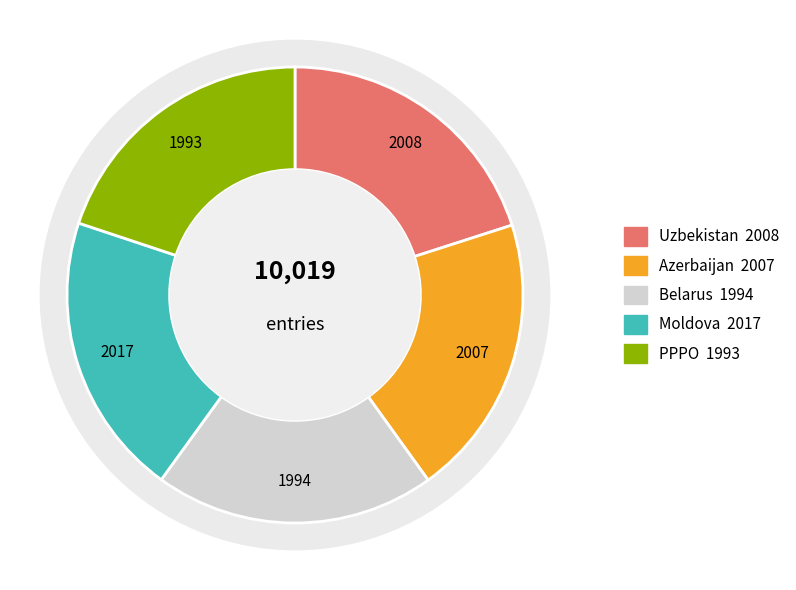

Is it true that Moldova is 30% of the pie?

False